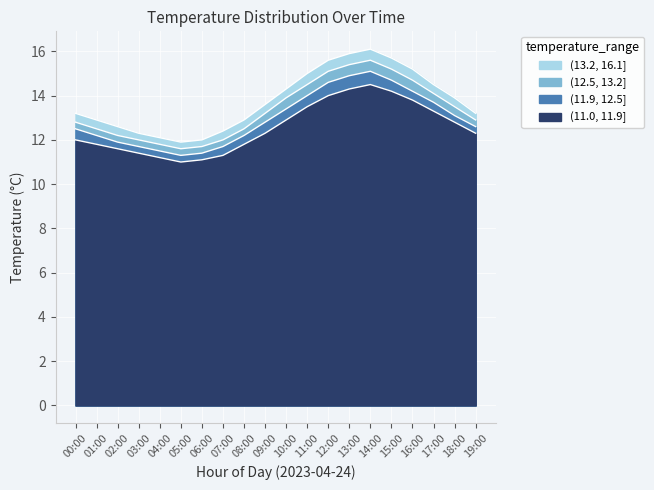

At which category does the chart reach its peak across all series?

14:00